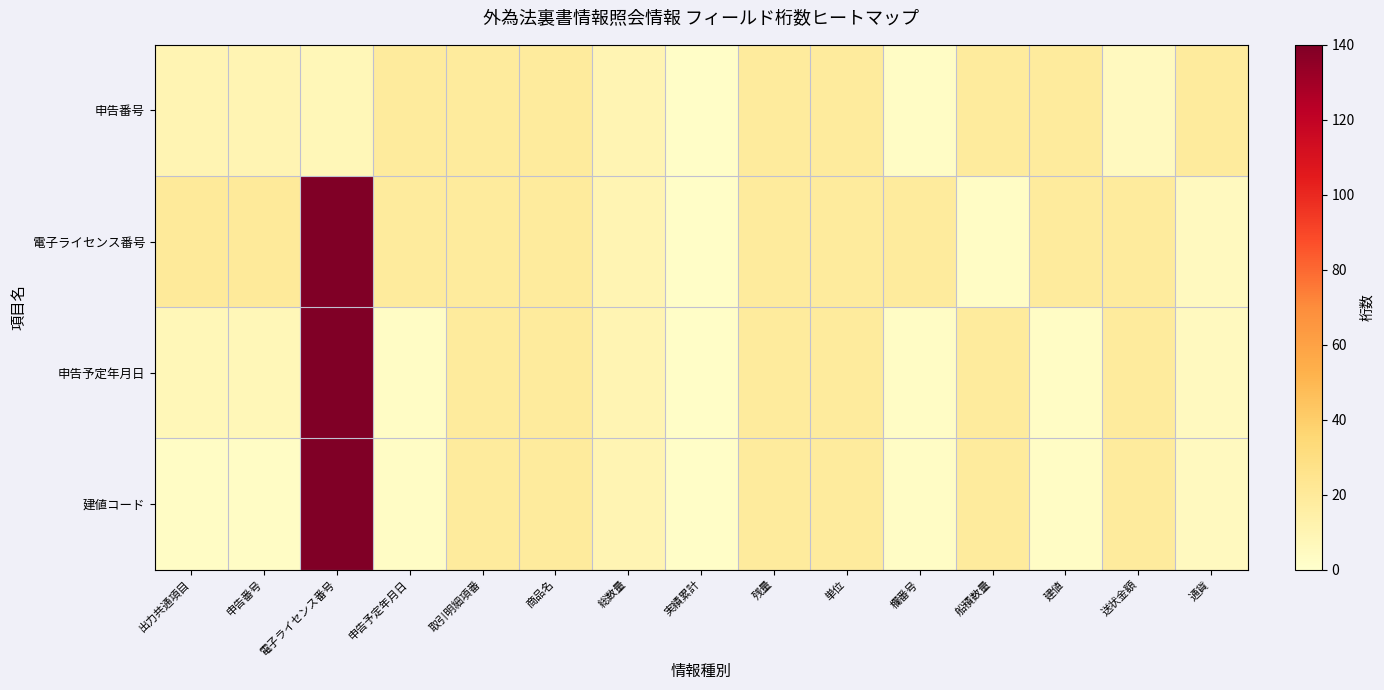

Reading right to left, list all the values displayed in this chart.

申告番号: 通貨=19	送状金額=5	建値=19	船積数量=19	欄番号=3	単位=19	残量=19	実績累計=2	総数量=10	商品名=19	取引明細項番=19	申告予定年月日=19	電子ライセンス番号=8	申告番号=10	出力共通項目=10
電子ライセンス番号: 通貨=5	送状金額=19	建値=19	船積数量=3	欄番号=19	単位=19	残量=19	実績累計=2	総数量=10	商品名=19	取引明細項番=19	申告予定年月日=19	電子ライセンス番号=140	申告番号=20	出力共通項目=20
申告予定年月日: 通貨=5	送状金額=19	建値=3	船積数量=19	欄番号=3	単位=19	残量=19	実績累計=2	総数量=10	商品名=19	取引明細項番=19	申告予定年月日=3	電子ライセンス番号=140	申告番号=8	出力共通項目=8
建値コード: 通貨=5	送状金額=19	建値=3	船積数量=19	欄番号=3	単位=19	残量=19	実績累計=2	総数量=10	商品名=19	取引明細項番=19	申告予定年月日=3	電子ライセンス番号=140	申告番号=3	出力共通項目=3